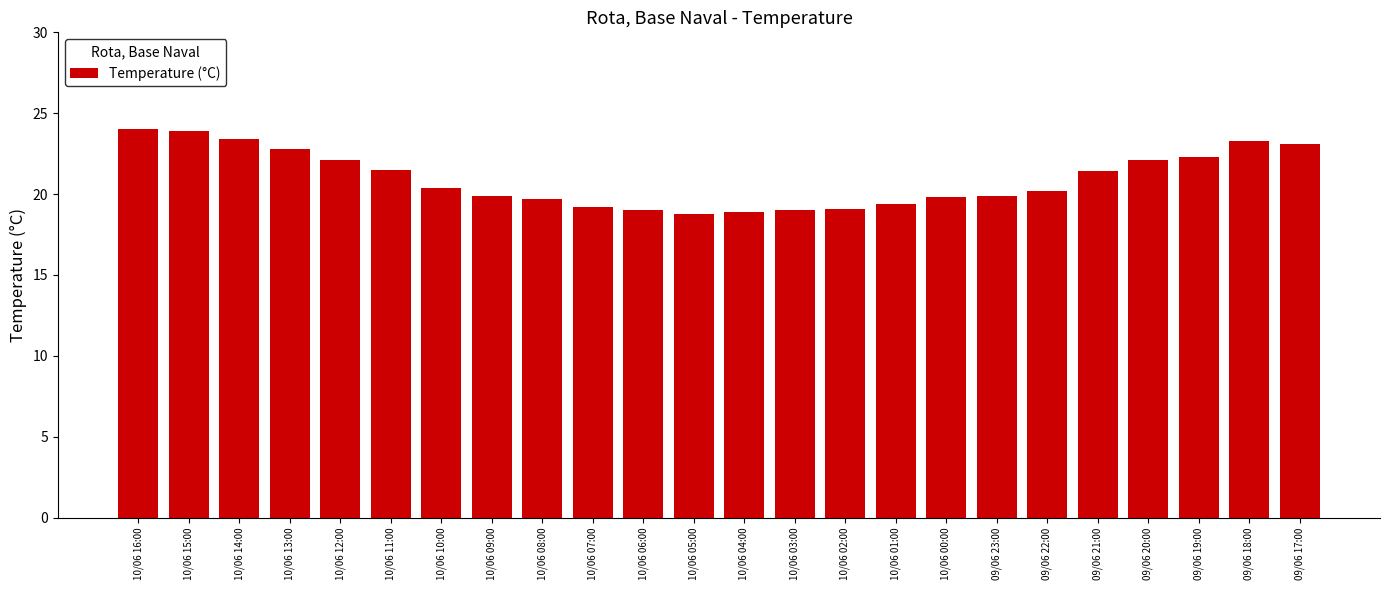

Is it true that the value at 10/06 12:00 is 14.3?

False